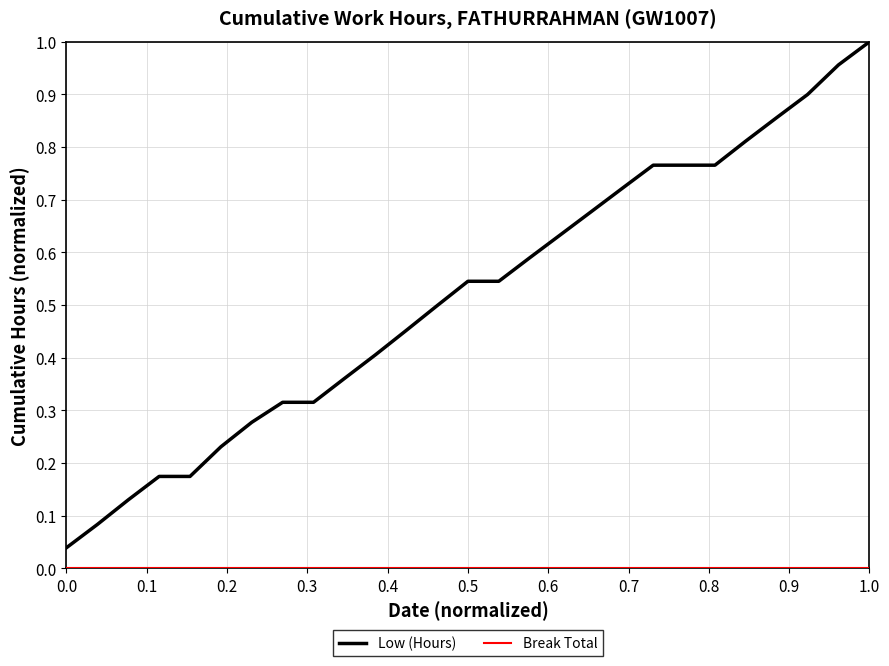

How many lines are shown in the chart?

2